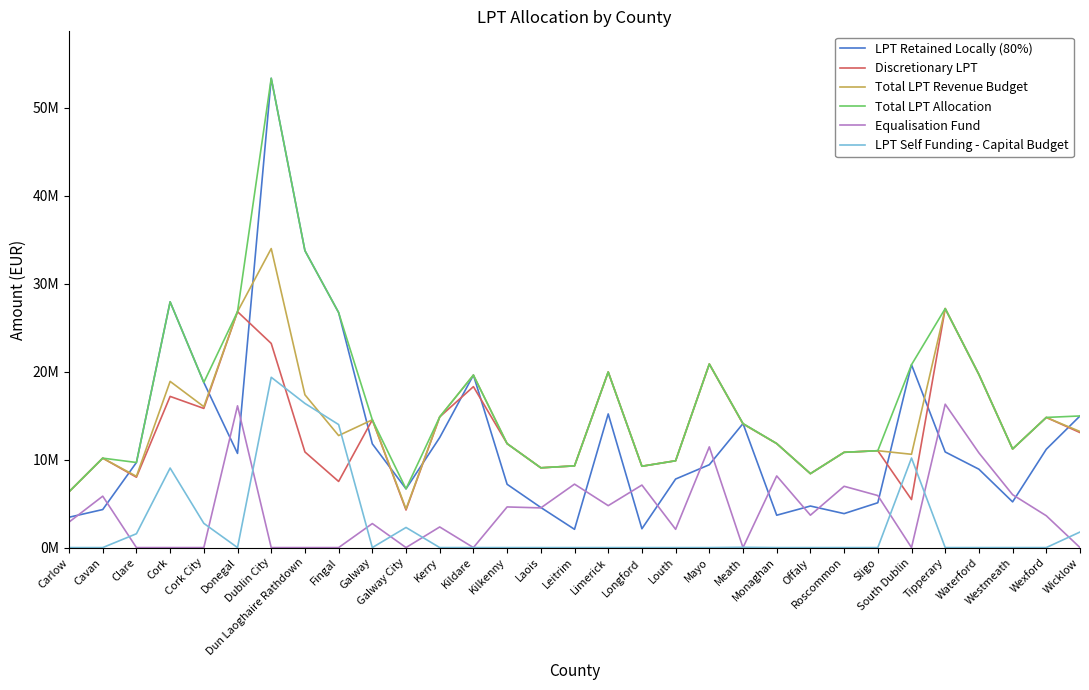

Which category has the highest value in the LPT Self Funding - Capital Budget series?

Dublin City